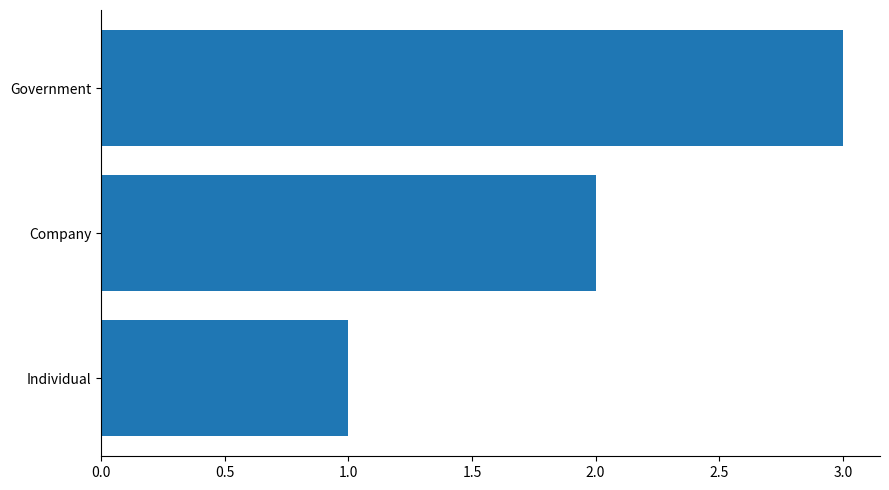

How many values are below 2?

1